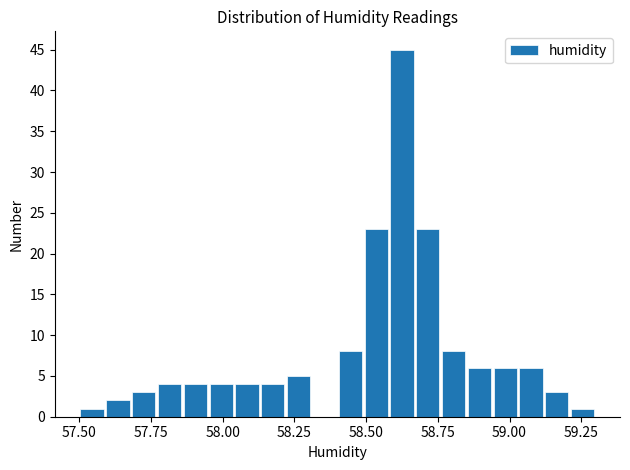

Around what value on the x-axis is the tallest bar? Give the approximate position of its centre, as read against the axis.

58.65